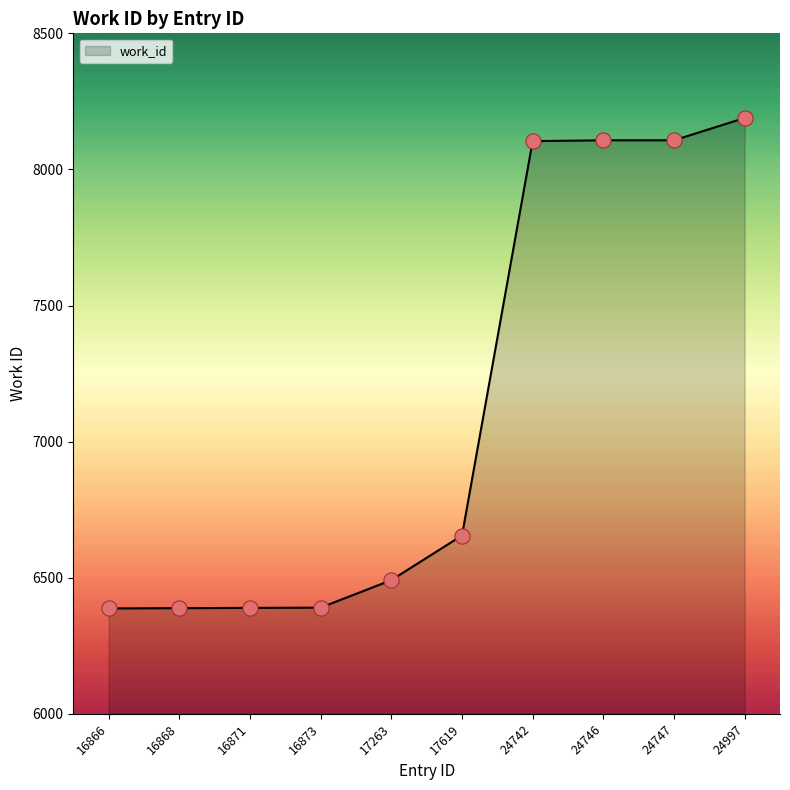

Which has a higher value, 16871 or 24747?

24747